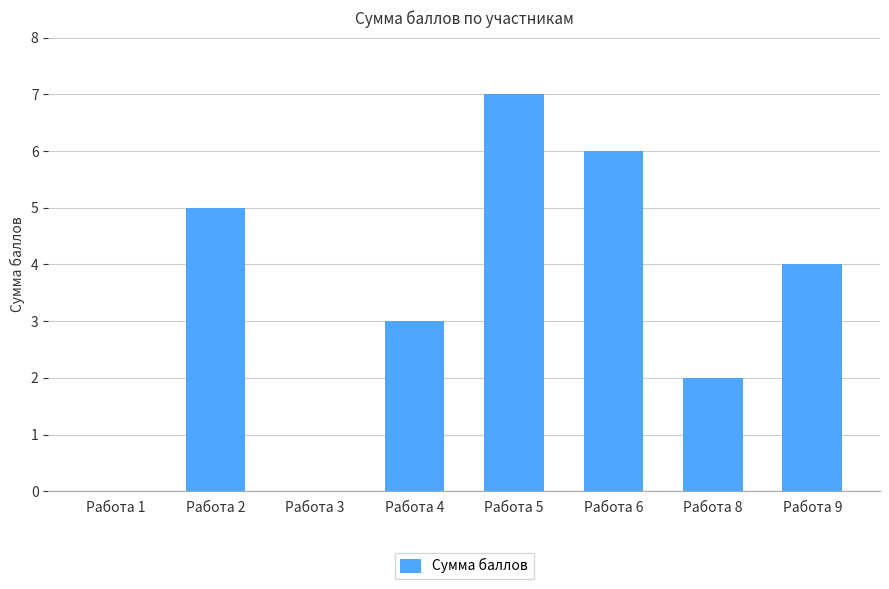

Reading left to right, list all the values displayed in this chart.

0	5	0	3	7	6	2	4